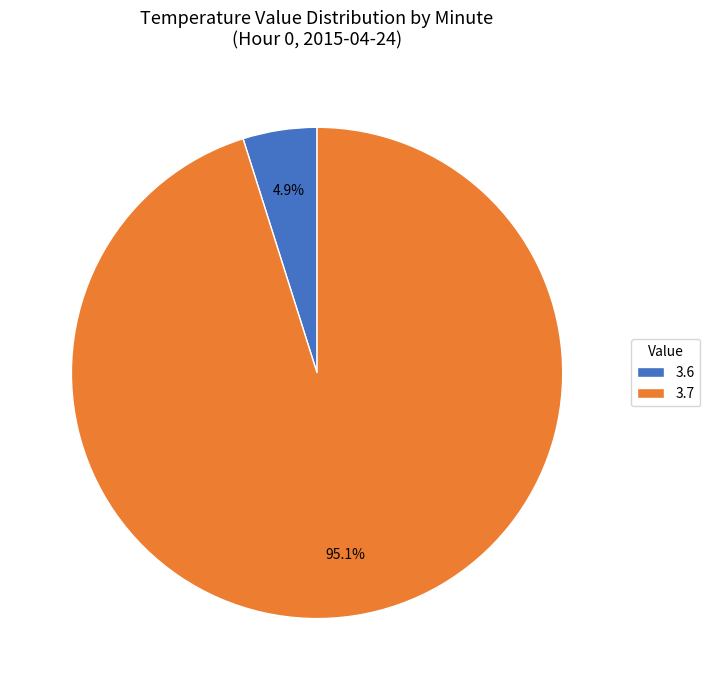

Rank the categories by value from lowest to highest.

3.6, 3.7